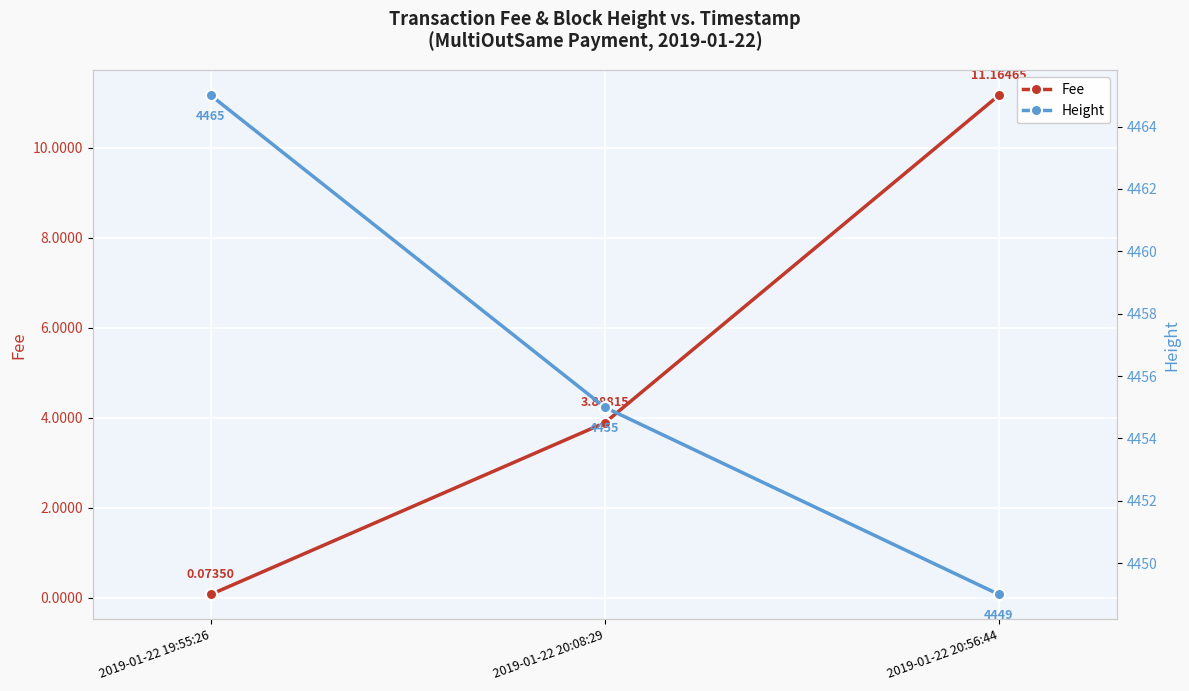

How many categories are shown in the chart?

3